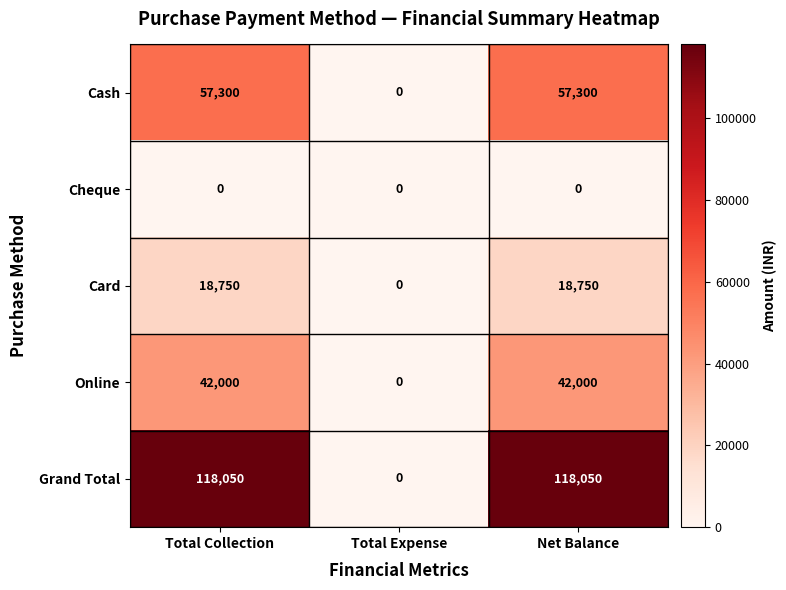

Which series has the widest spread of values?

Grand Total